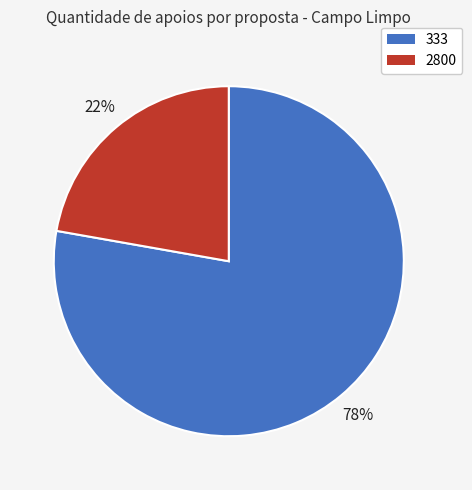

True or false: 333 accounts for 78% of the total.

True